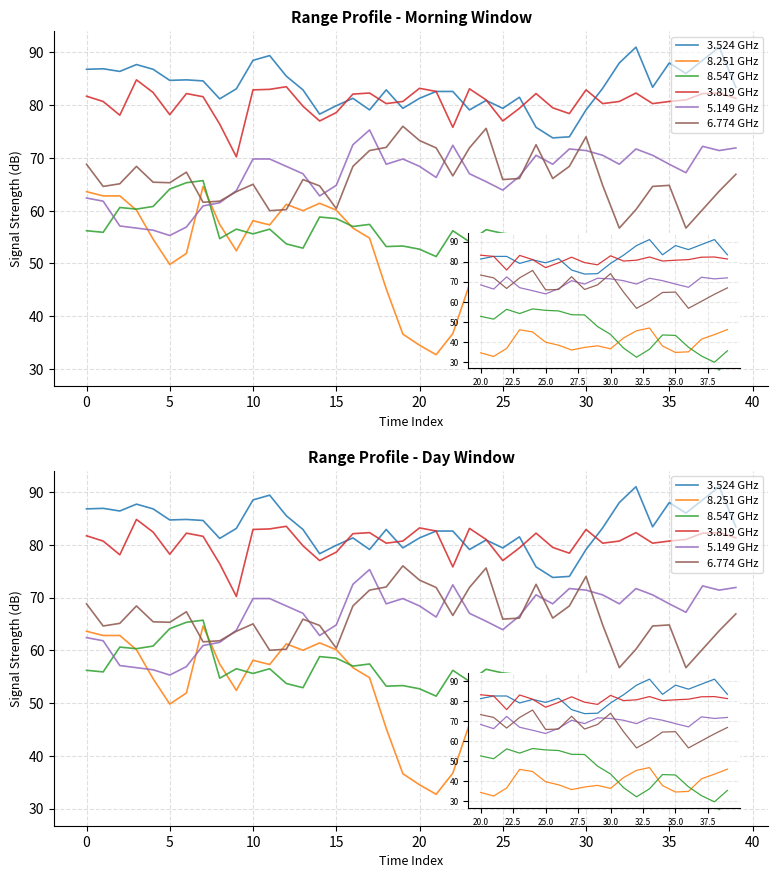

Which series has the largest range (max minus min)?

8.547 GHz